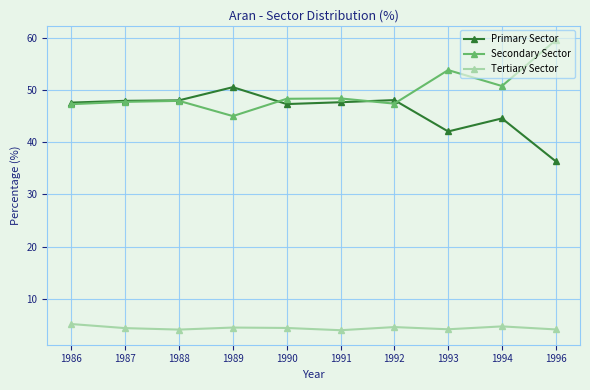

What is the value of the Tertiary Sector point at the 10th from the left?

4.2